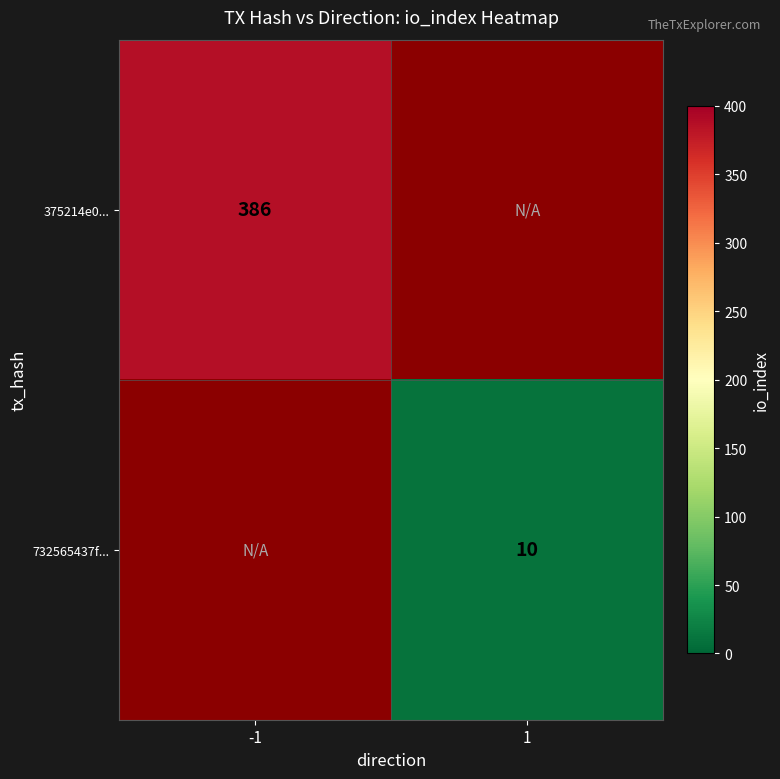

The 375214e0... series shows 633 at -1. True or false?

False